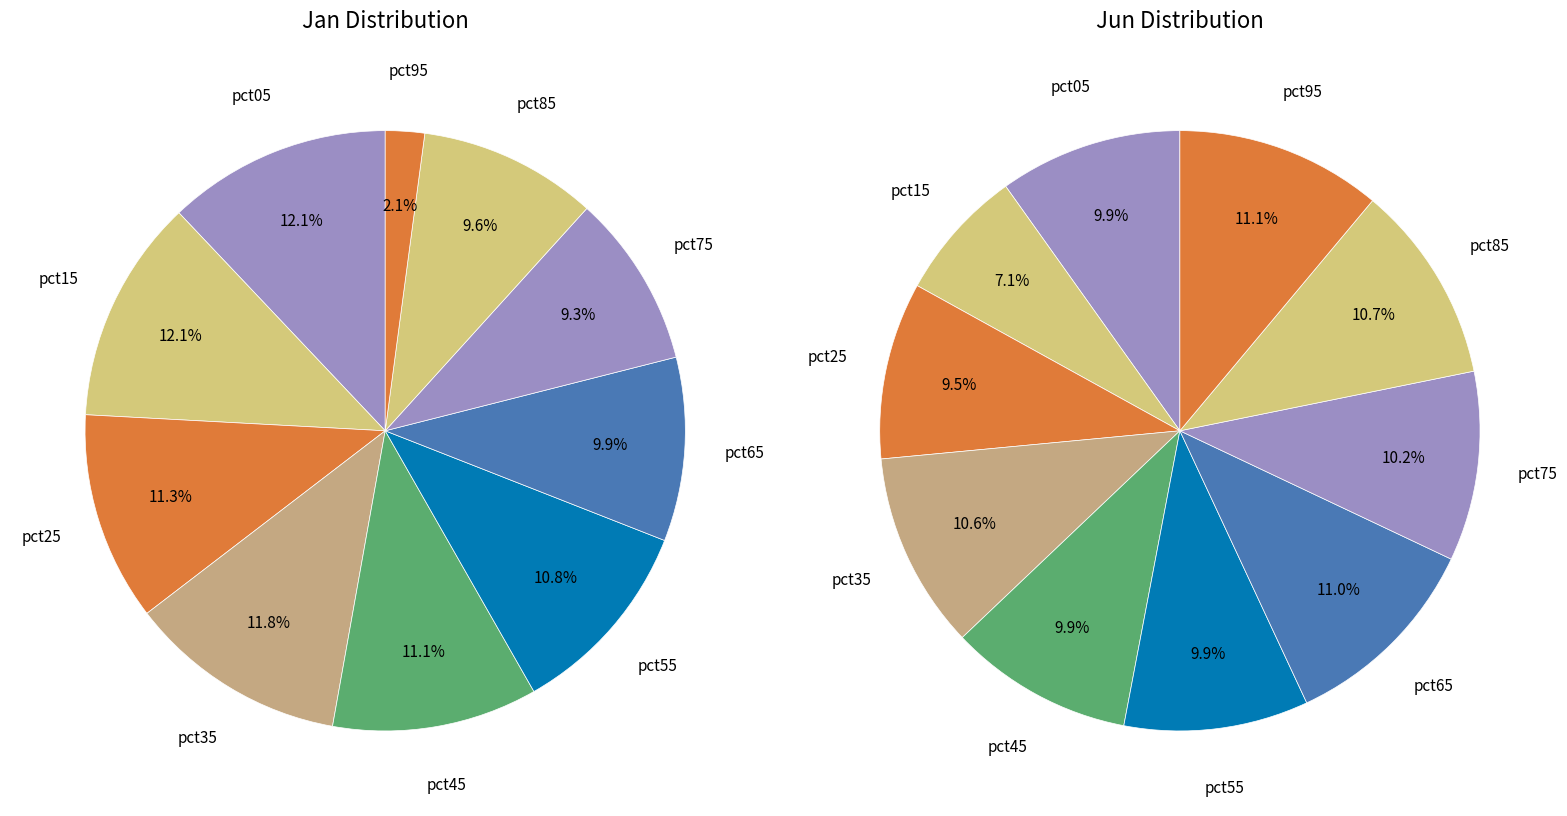

Is it true that 7 is 10% of the pie?

True